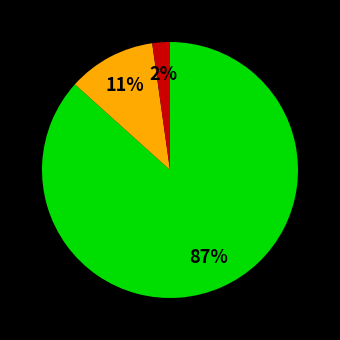

To the nearest percent, what is the average slice percentage?

33%